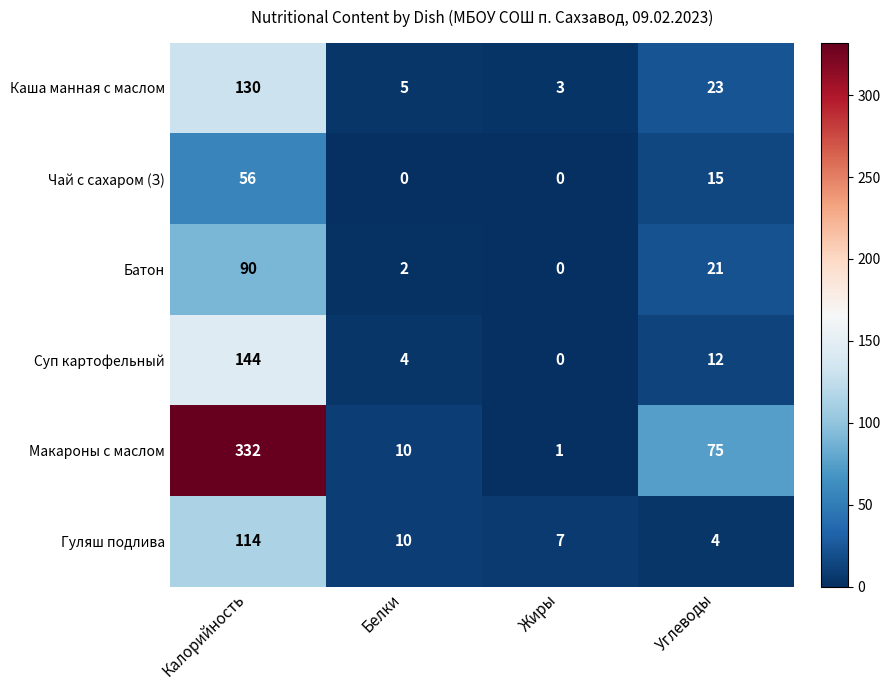

At how many categories does at least one series exceed 124?

1